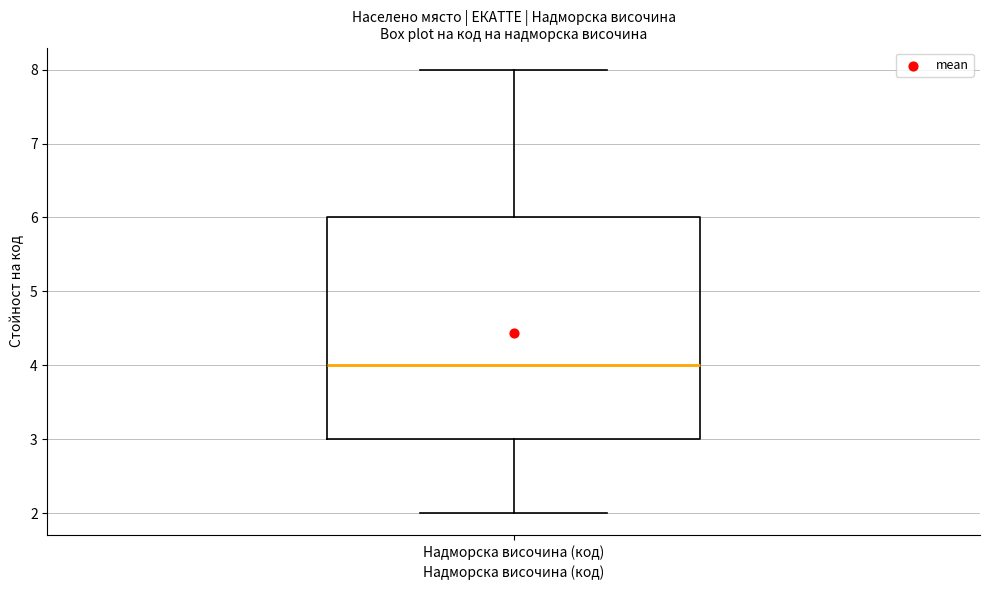

Transcribe this box plot: give where the median line is, the range the box spans, and where the two whiskers end, as read against the y-axis. The values are not printed on the chart, so give them approximately, as read against the axis.

median 4, box 3 to 6, whiskers 2 to 8